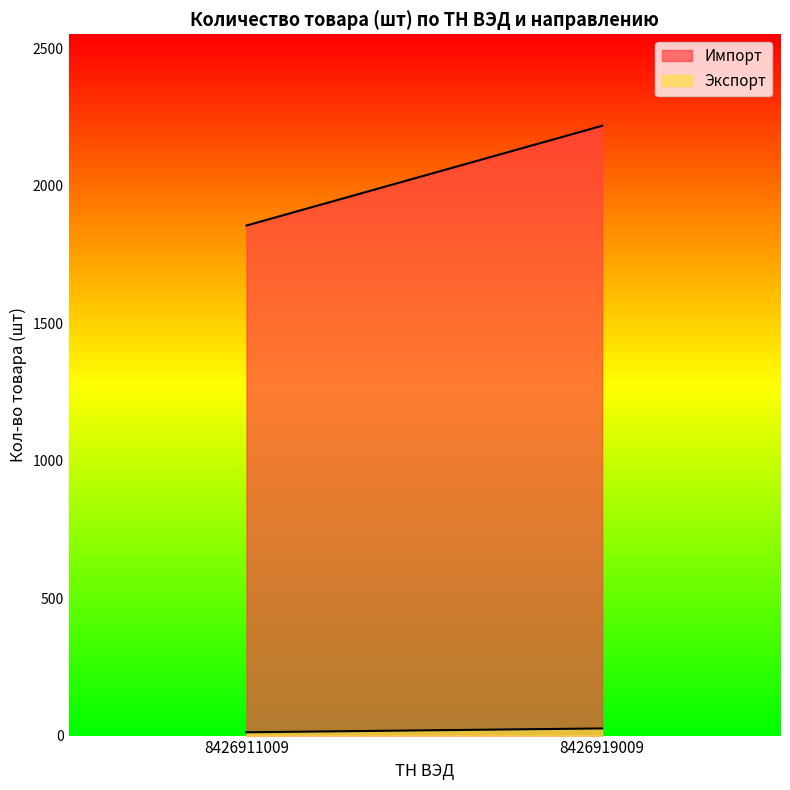

Between 8426919009 and 8426911009, which is larger?

8426919009